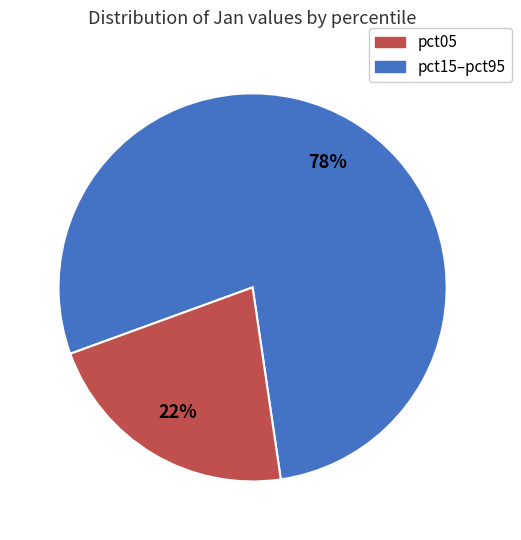

To the nearest percent, what is the difference between the largest and smallest slice percentages?

56%